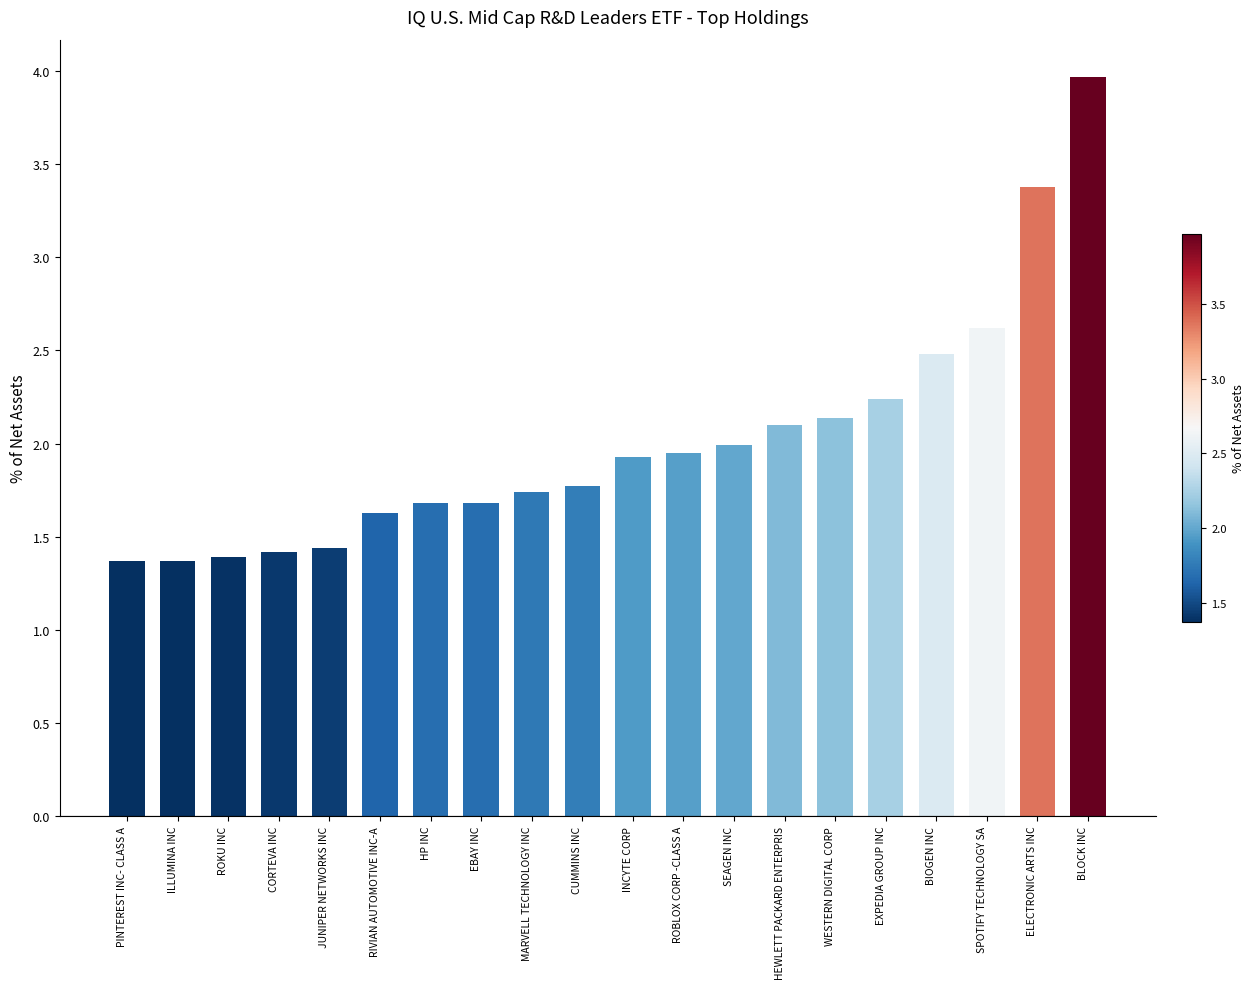

Approximately how many times larger is the value at WESTERN DIGITAL CORP compared to MARVELL TECHNOLOGY INC?

1.2